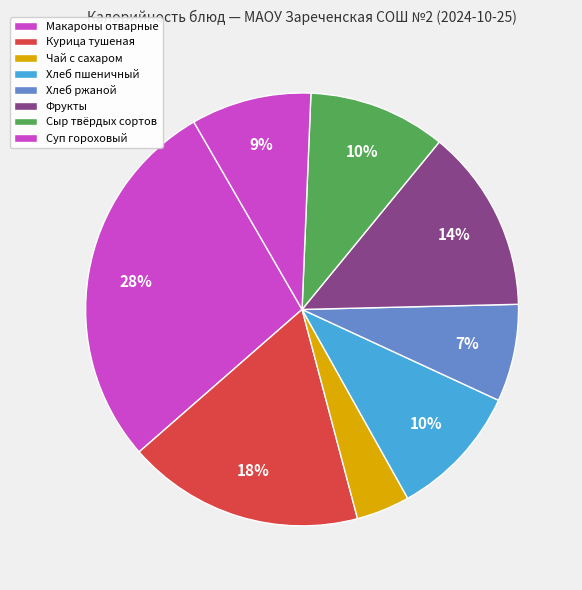

How many segments does this pie chart have?

8